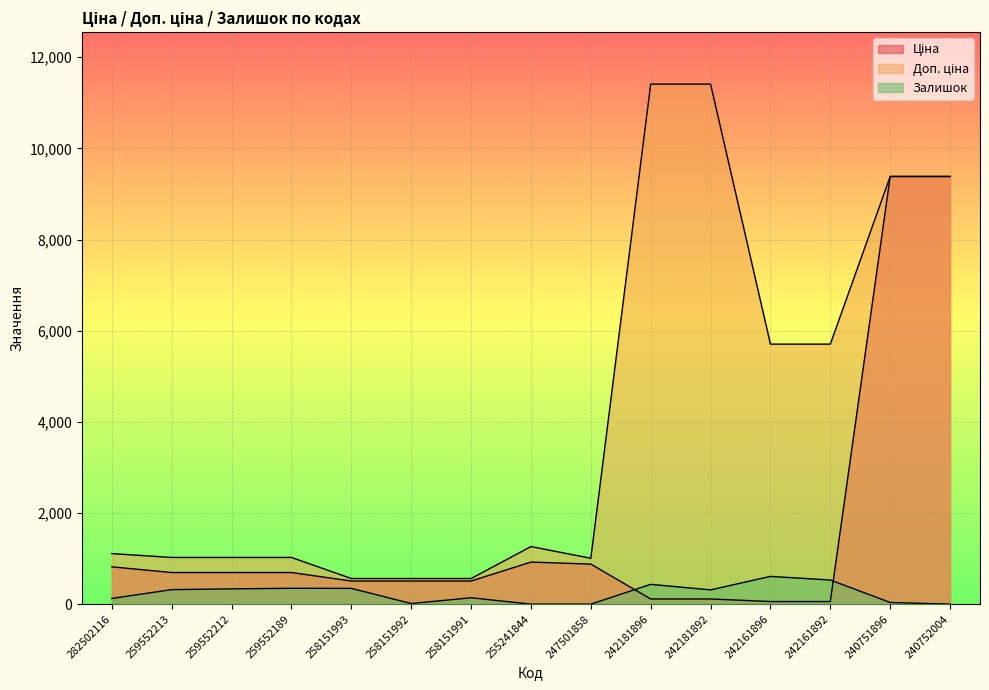

At which label does Залишок reach its peak?

242161896